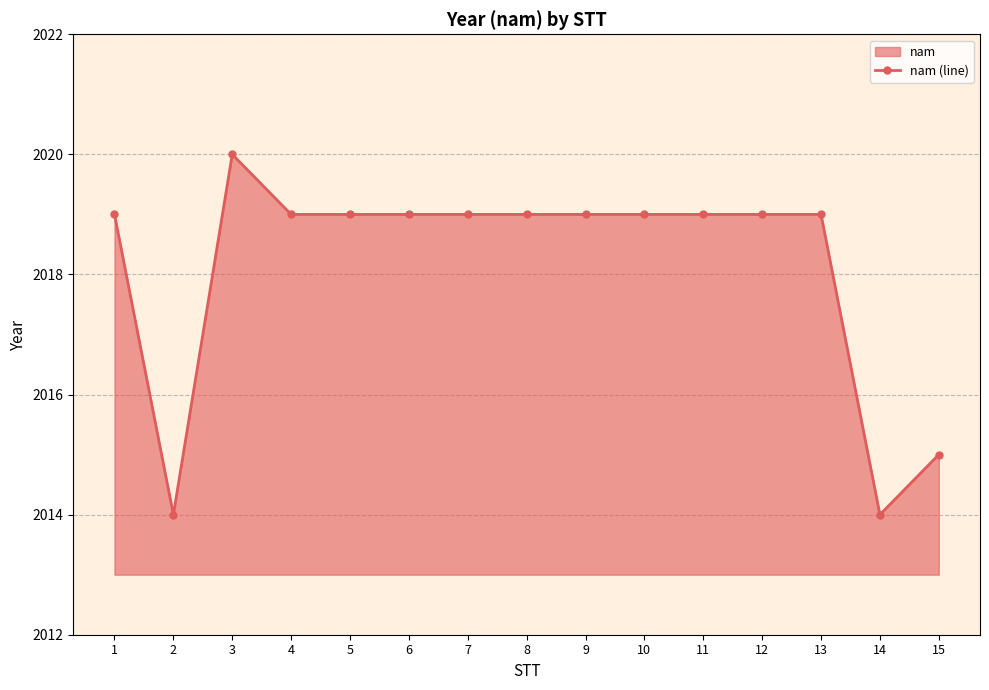

What is the difference between the second highest and second lowest values?

5